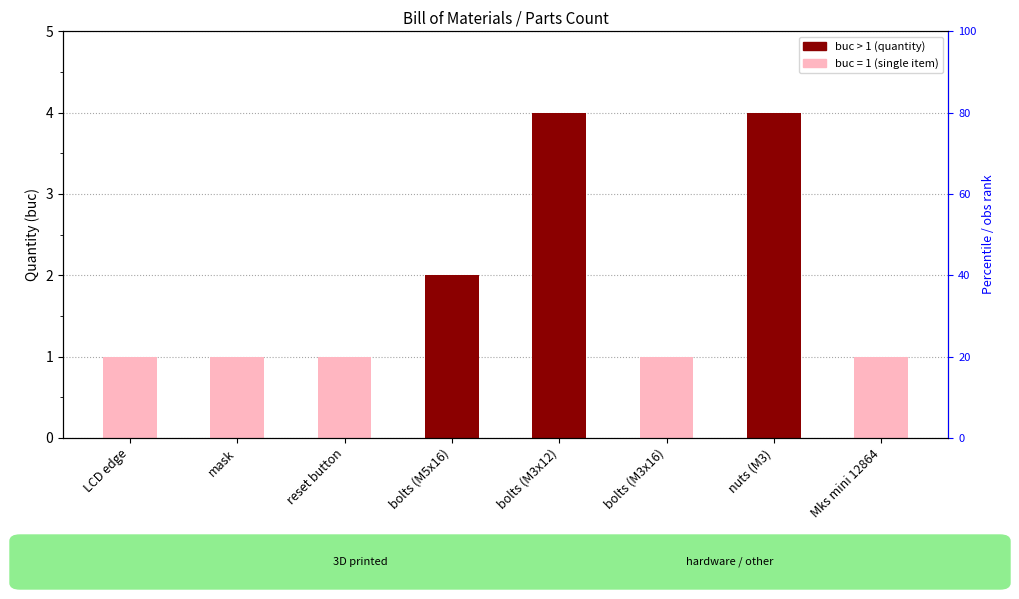

What is the label of the 2nd bar from the left?

mask